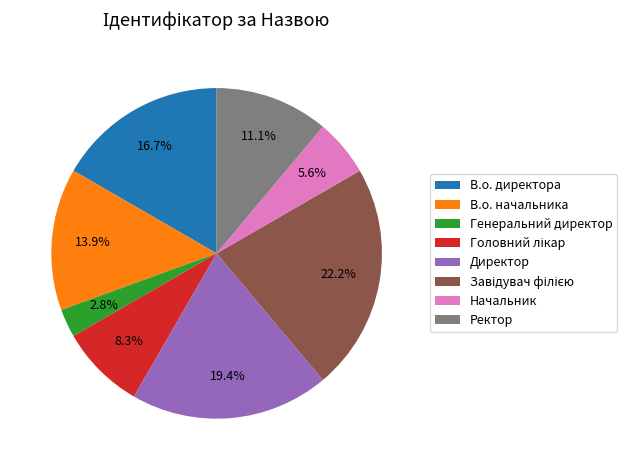

To the nearest percent, what is the difference between the largest and smallest slice percentages?

19%